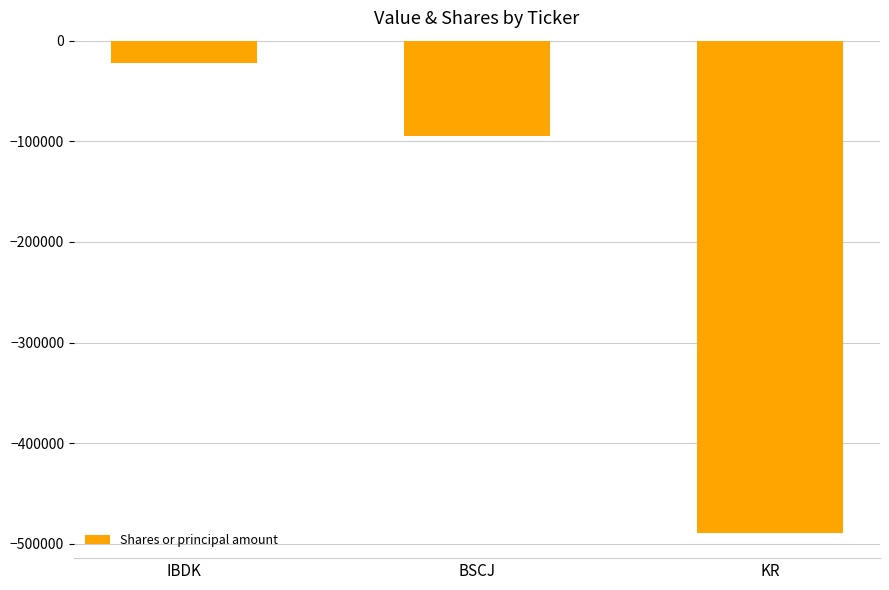

Is it true that the value at BSCJ is -128907?

False